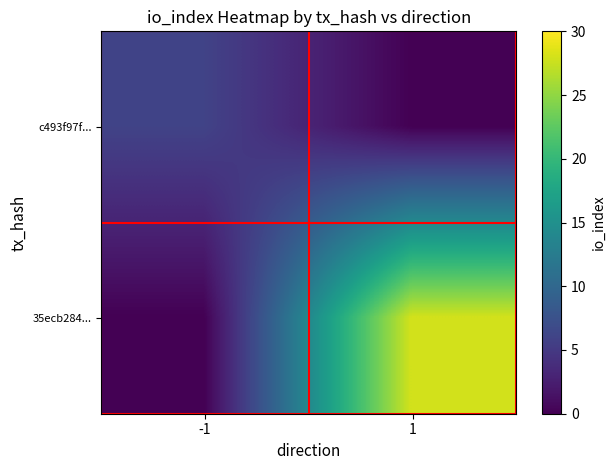

Which series has the largest total across all categories?

35ecb284...